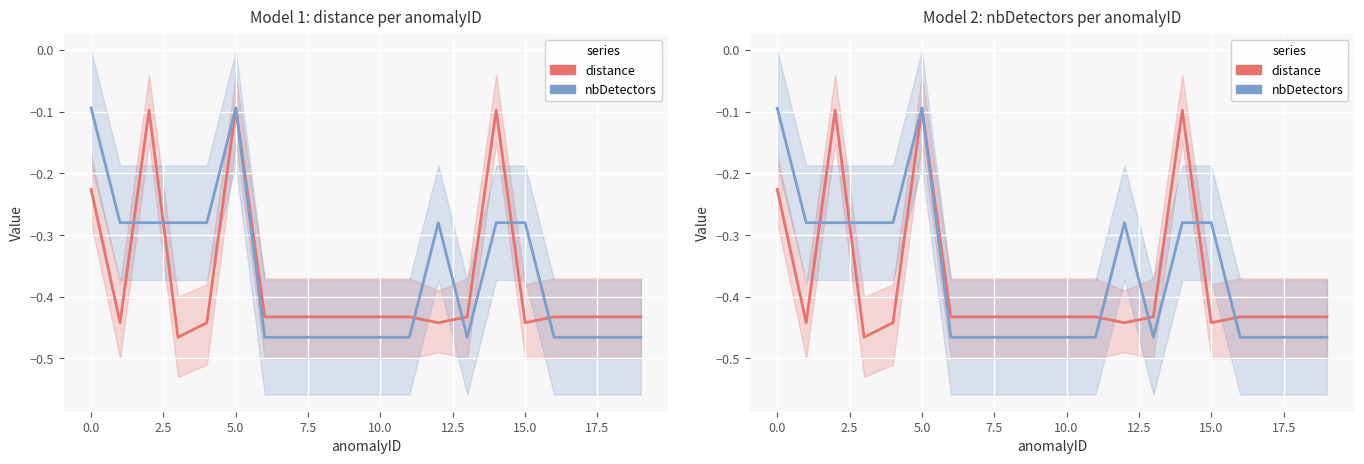

Between 15 and 7.5, which is larger?

15